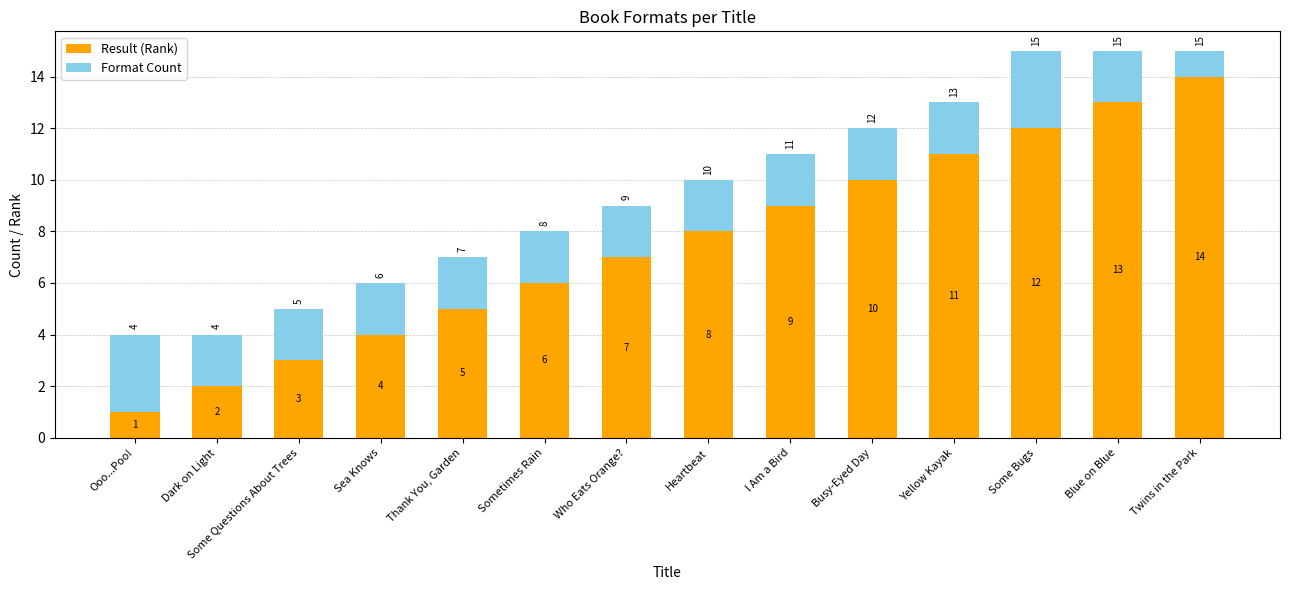

Which category has the highest value in the Result (Rank) series?

Twins in the Park